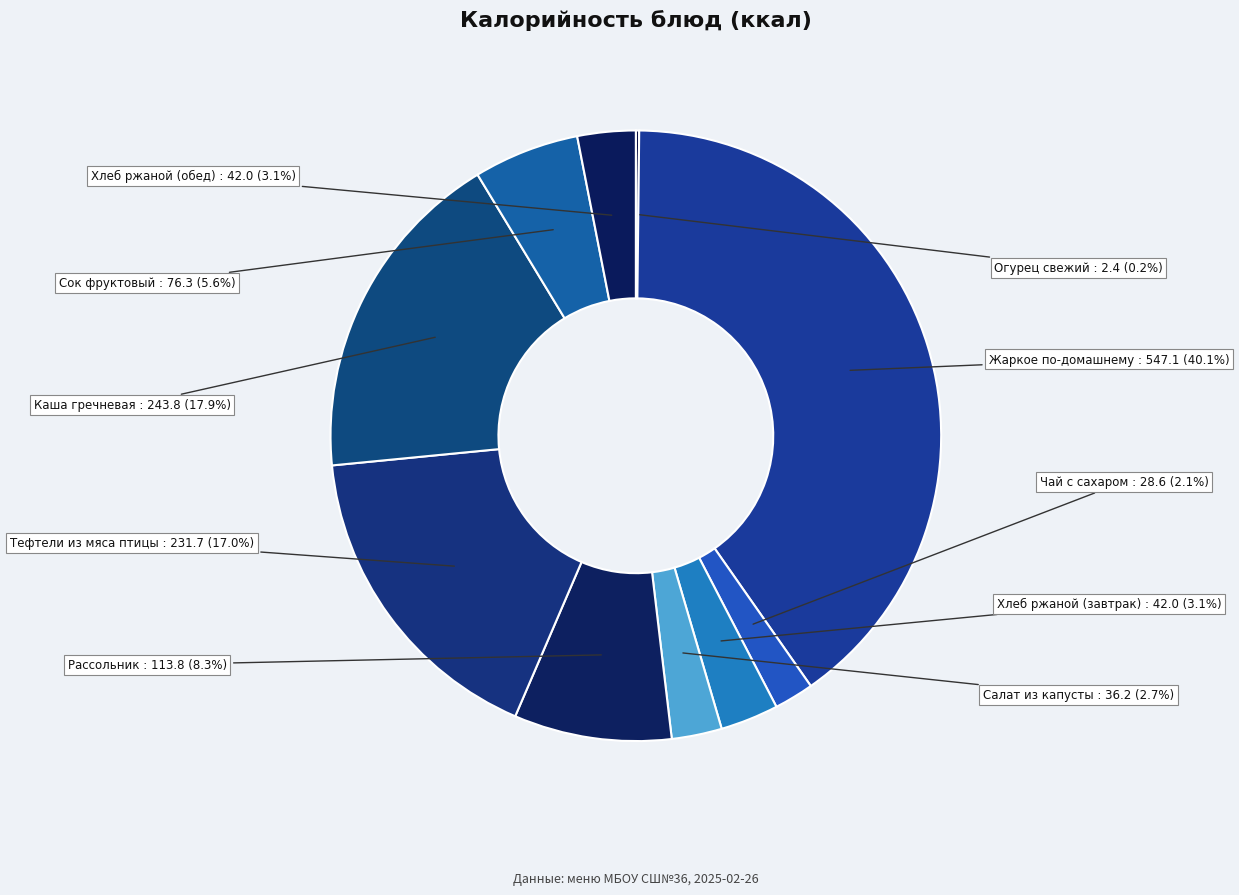

Is there any slice that represents more than half of the pie?

No